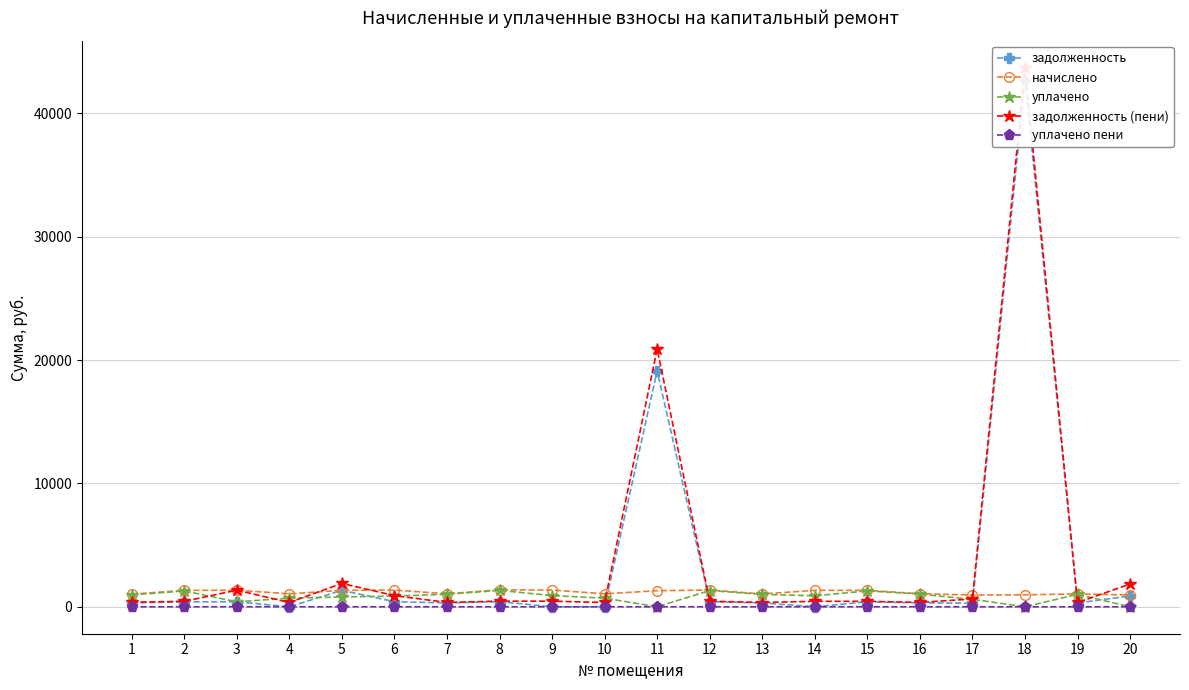

What is the spread (max minus min) of values at 5?

1892.7